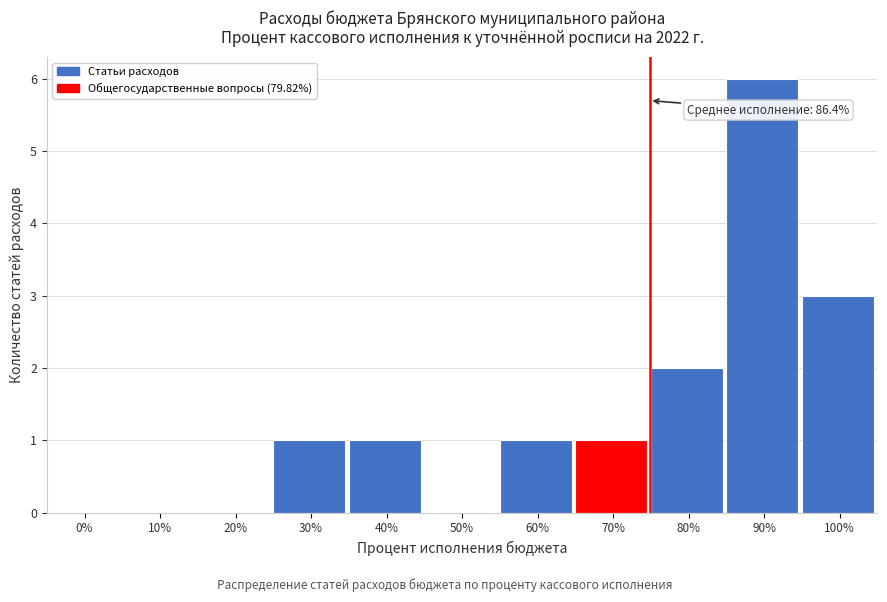

Reading left to right, transcribe all the data shown in this chart.

0%=0	10%=0	20%=0	30%=1	40%=1	50%=0	60%=1	70%=1	80%=2	90%=6	100%=3